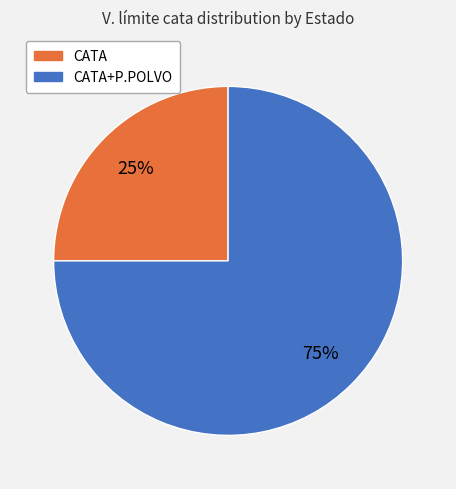

Does any single category account for the majority?

Yes